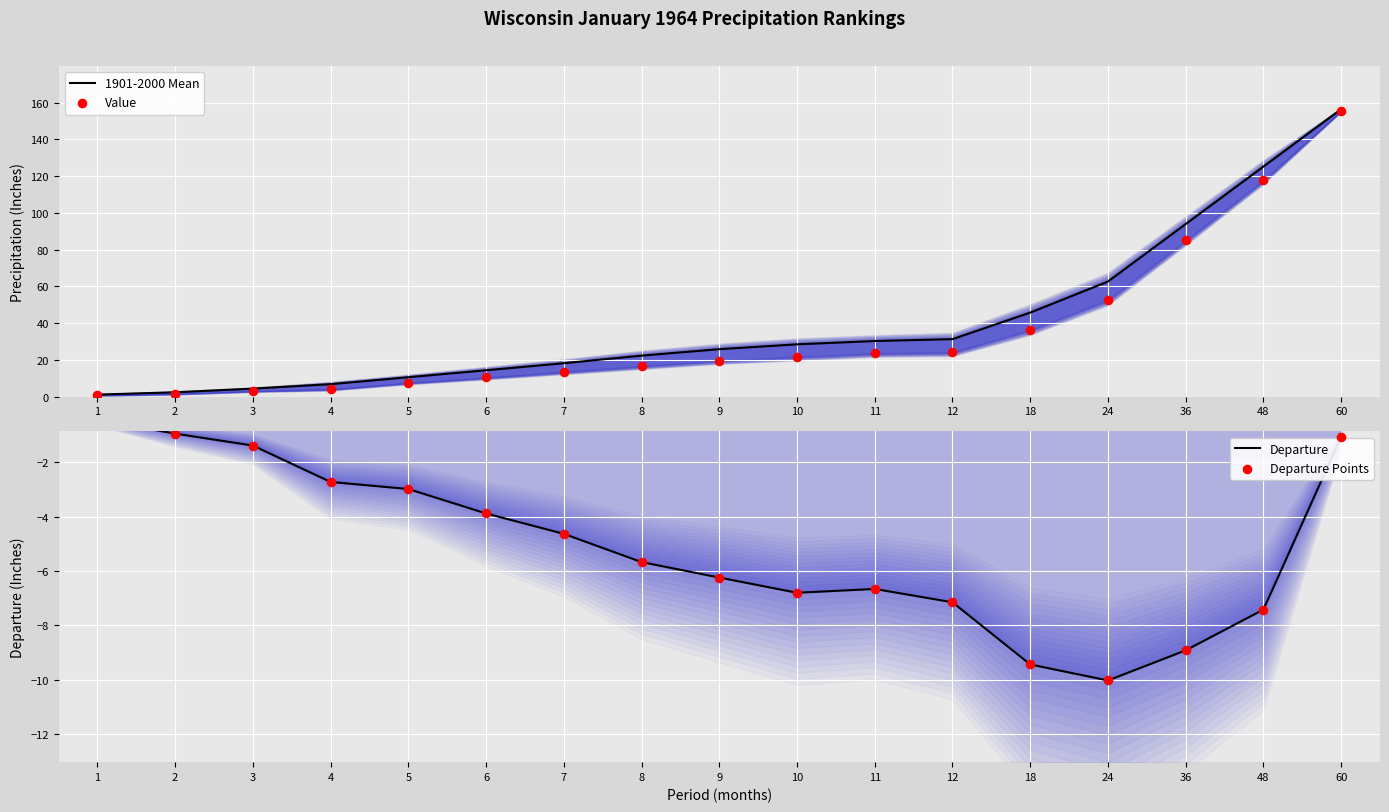

What are all the series names shown in the legend?

1901-2000 Mean, Value, Departure, Departure Points